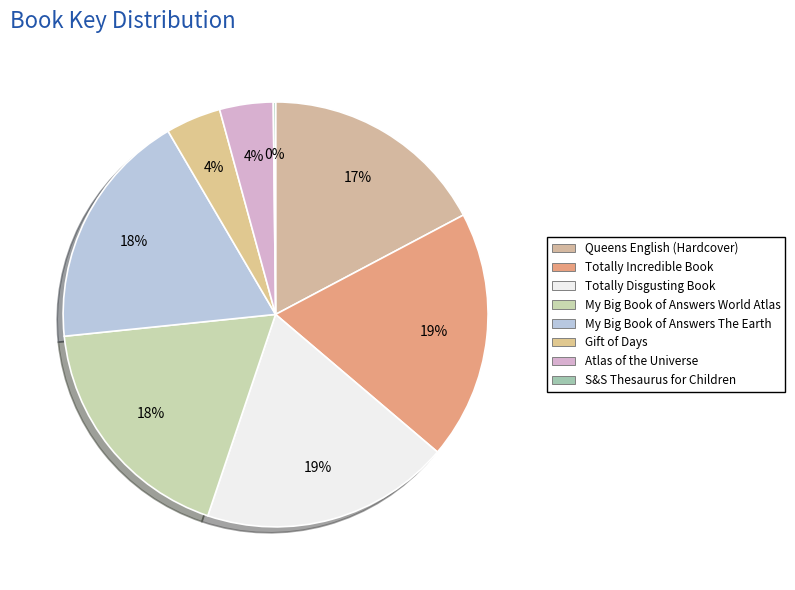

How many slices are in this pie chart?

8